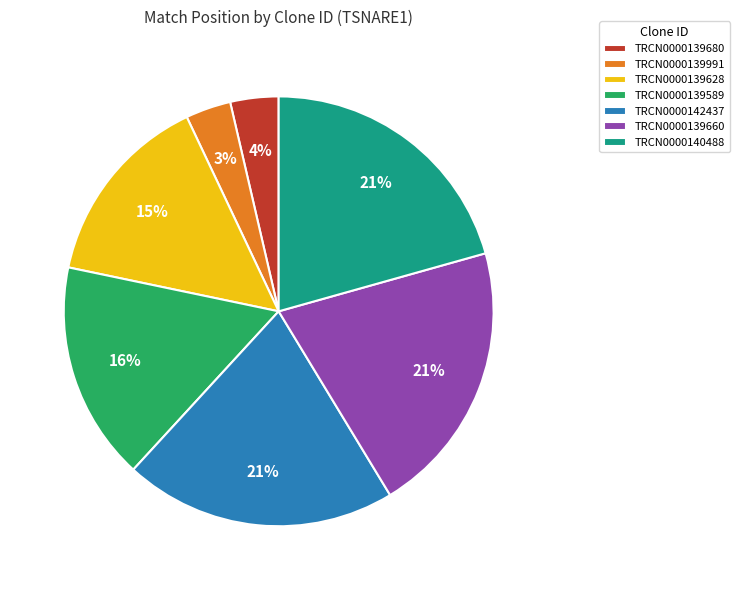

Between TRCN0000139660 and TRCN0000139680, which is larger?

TRCN0000139660